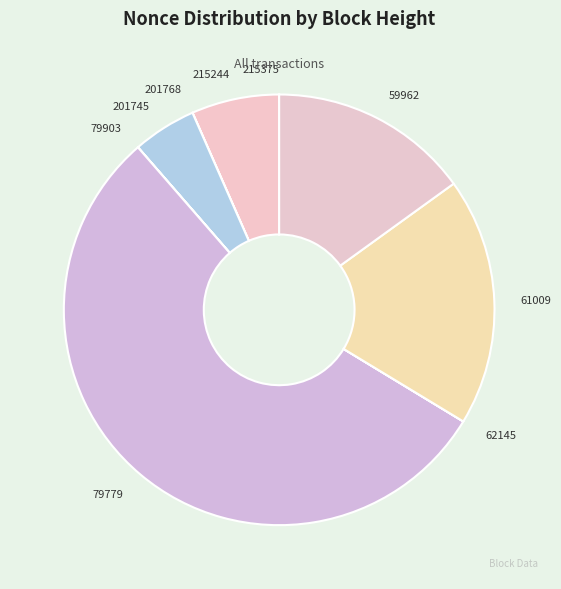

Does any single category account for the majority?

Yes